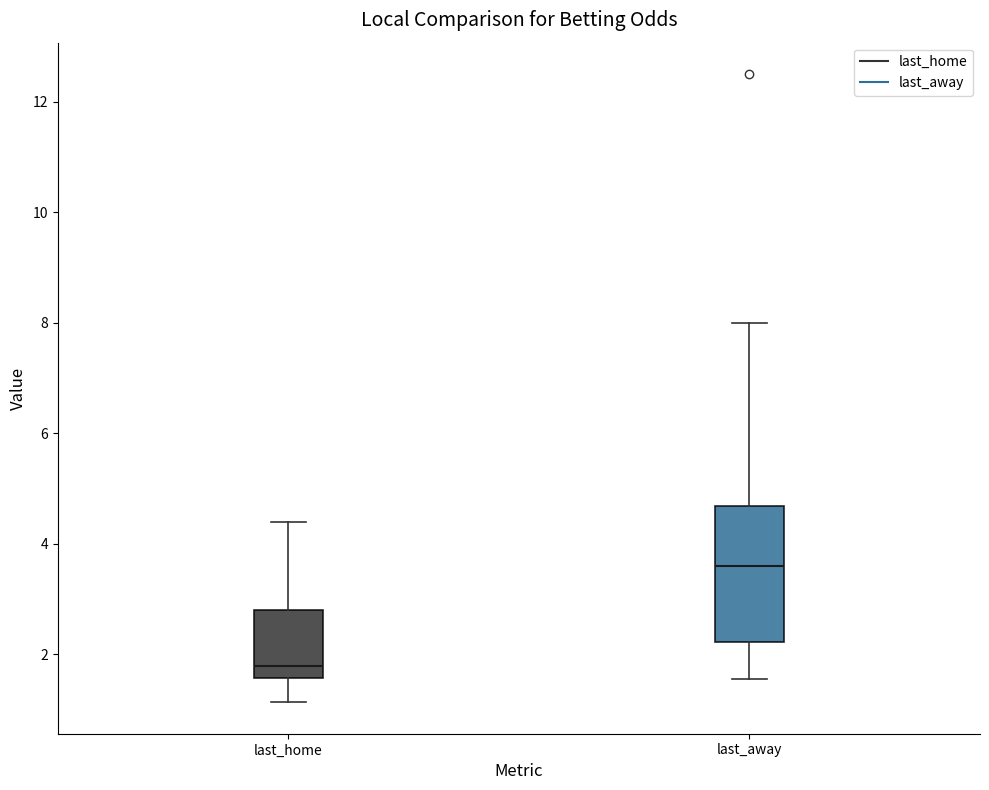

Which box has the highest median line?

last_away